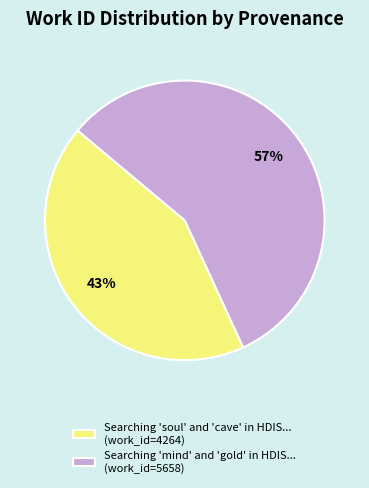

To the nearest percent, what is the average slice percentage?

50%